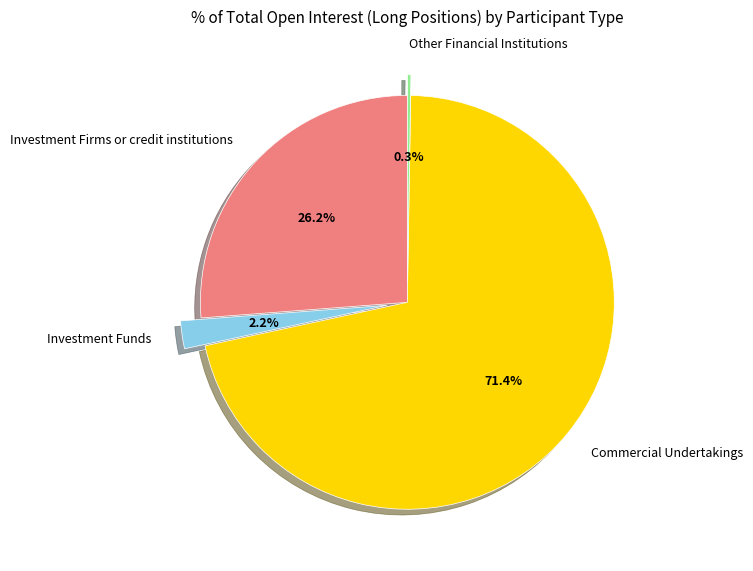

Does any single category account for the majority?

Yes